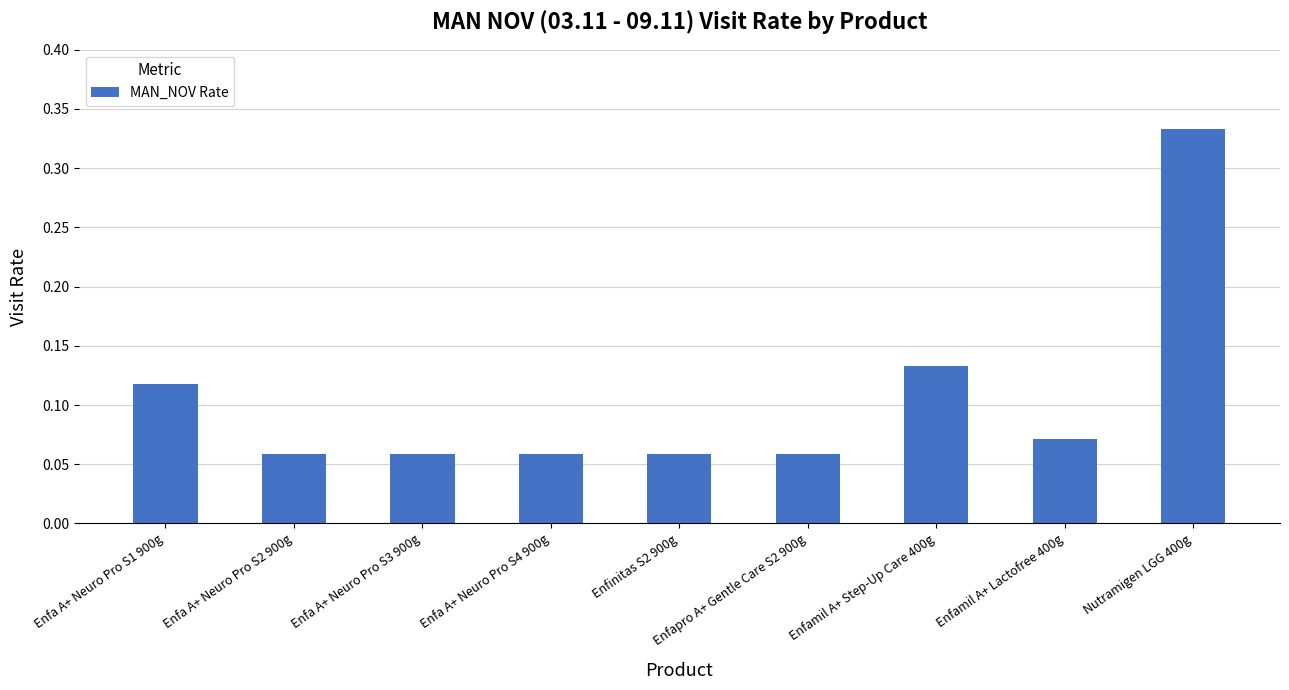

Is it true that the value at Enfapro A+ Gentle Care S2 900g is 0.0?

False